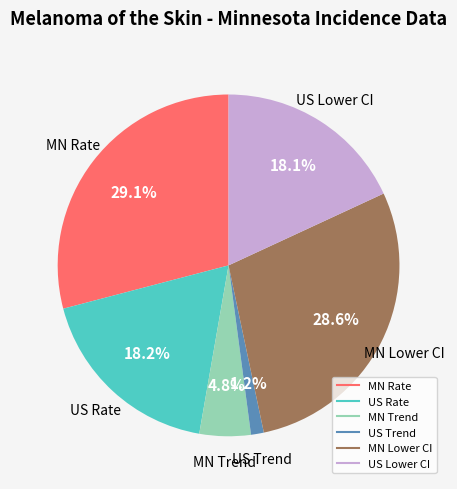

Does any single category account for the majority?

No